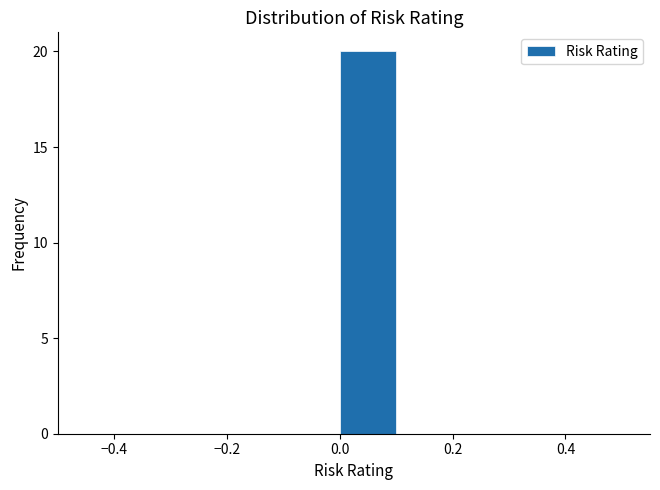

Which range on the x-axis has the tallest bar?

0.0 to 0.1